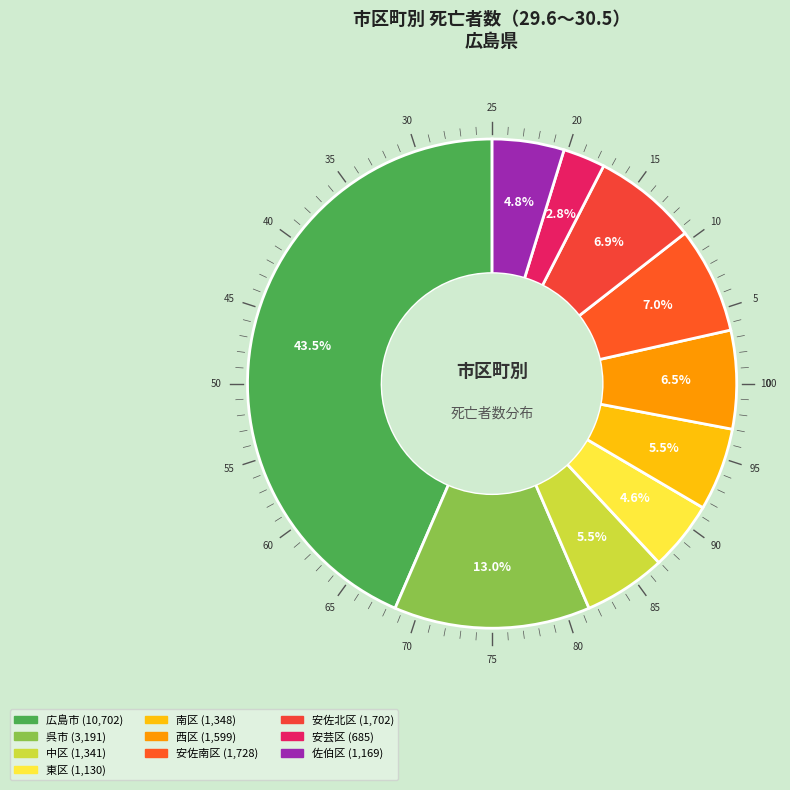

Is it true that 東区 is 1% of the pie?

False